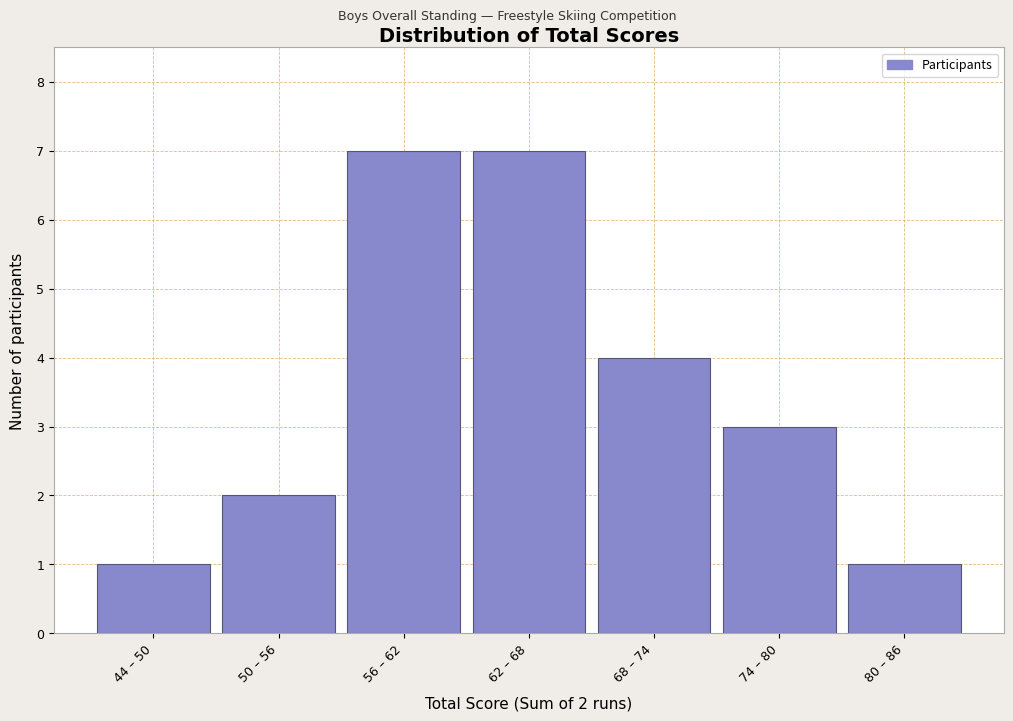

Reading right to left, extract all data points from this chart.

1	3	4	7	7	2	1